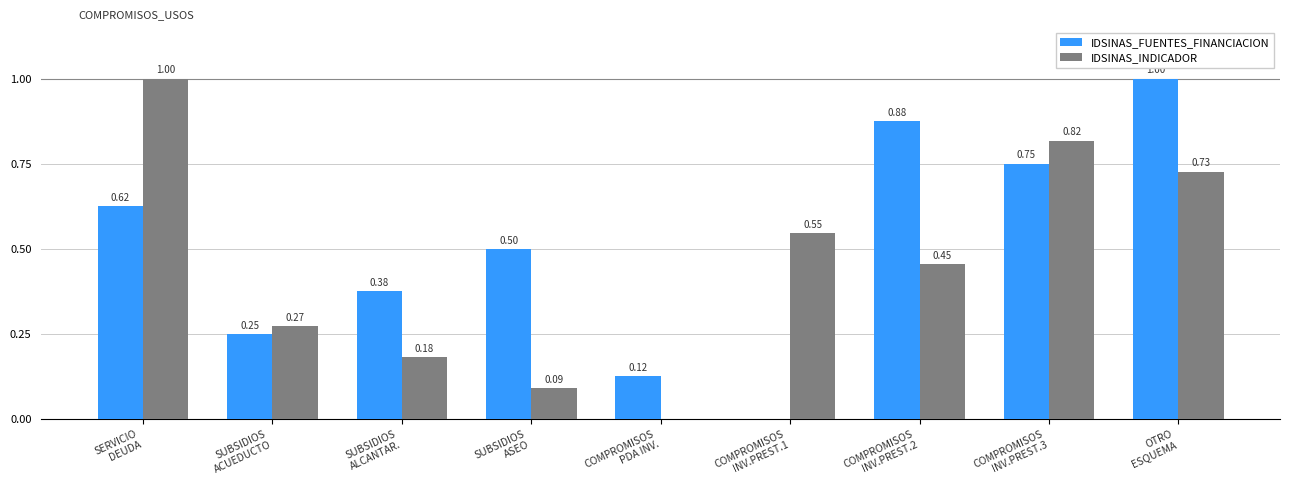

What is the sum of all IDSINAS_INDICADOR values?

4.1